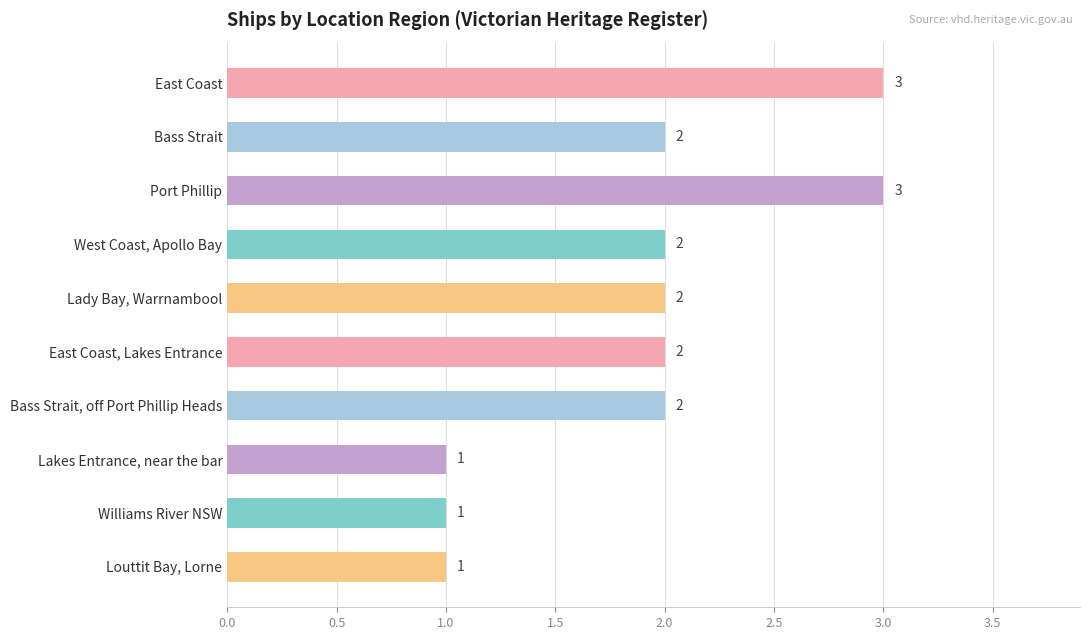

What is the label of the 5th bar from the bottom?

East Coast, Lakes Entrance